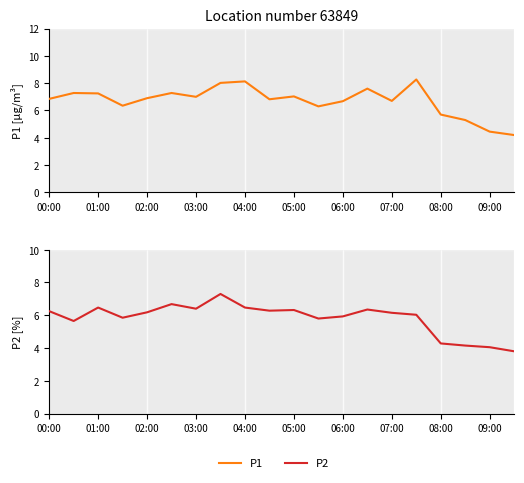

What are all the series names shown in the legend?

P1, P2